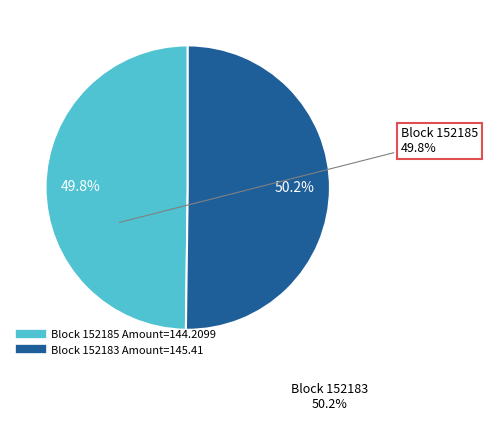

Does any single category account for the majority?

Yes